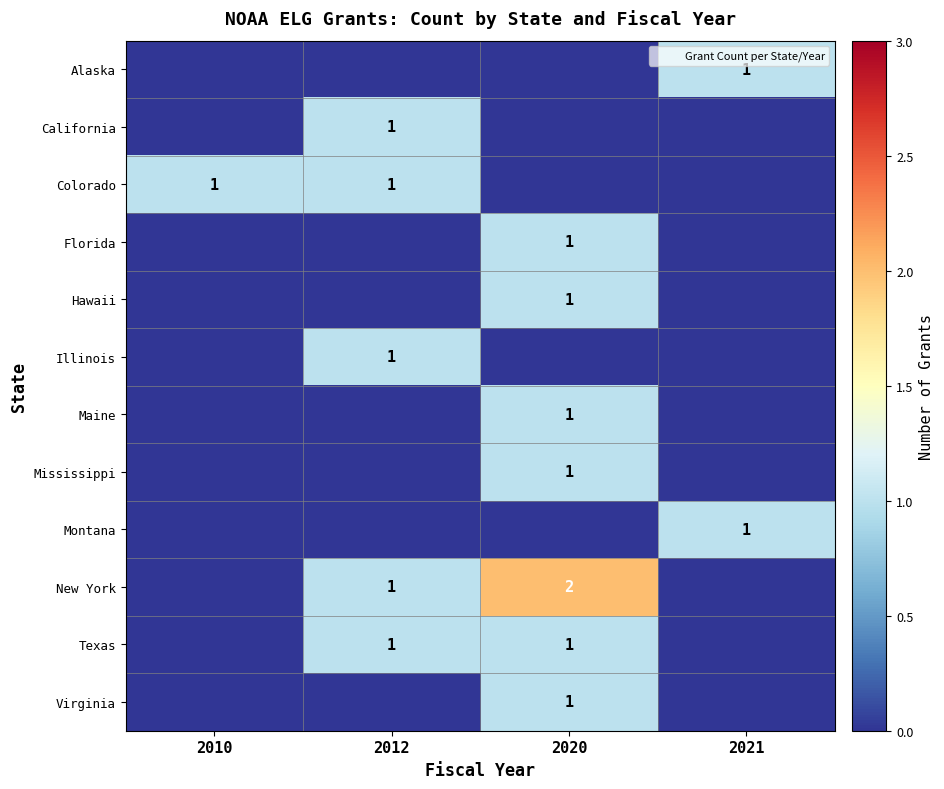

What is the maximum value shown in the chart?

2